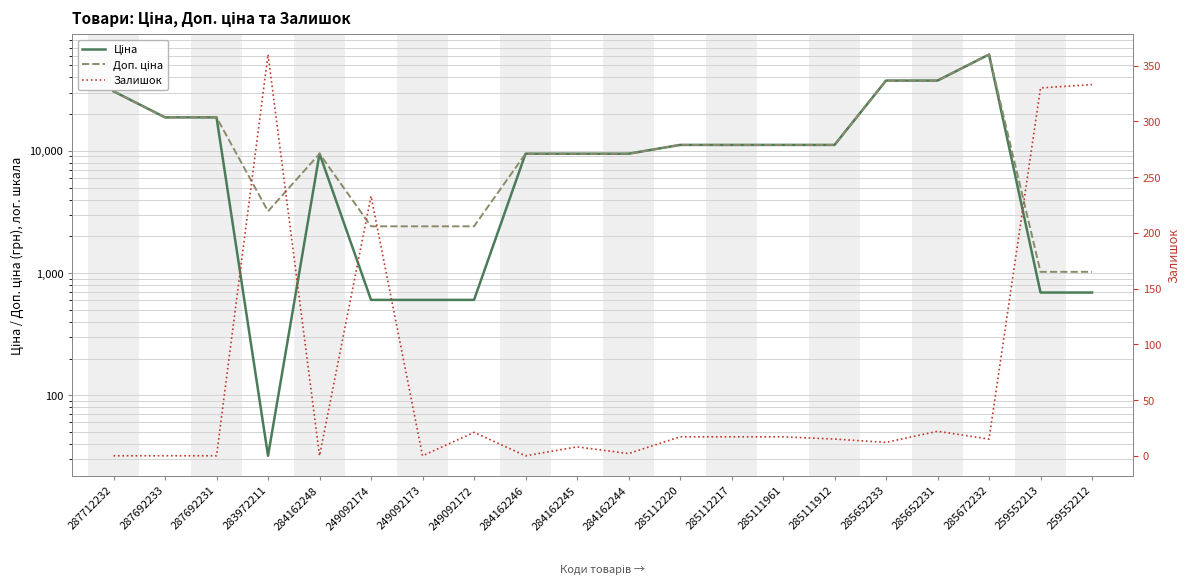

Which series has the largest total across all categories?

Доп. ціна